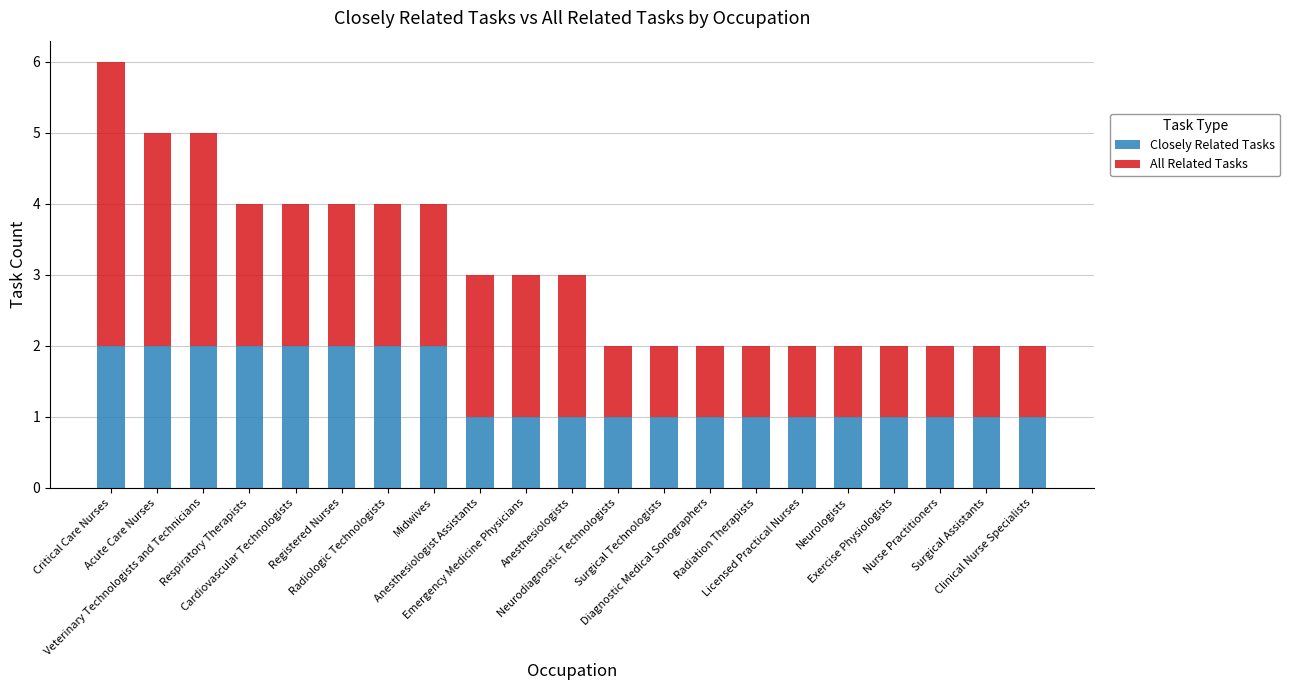

What is the total value across all series at Radiation Therapists?

2